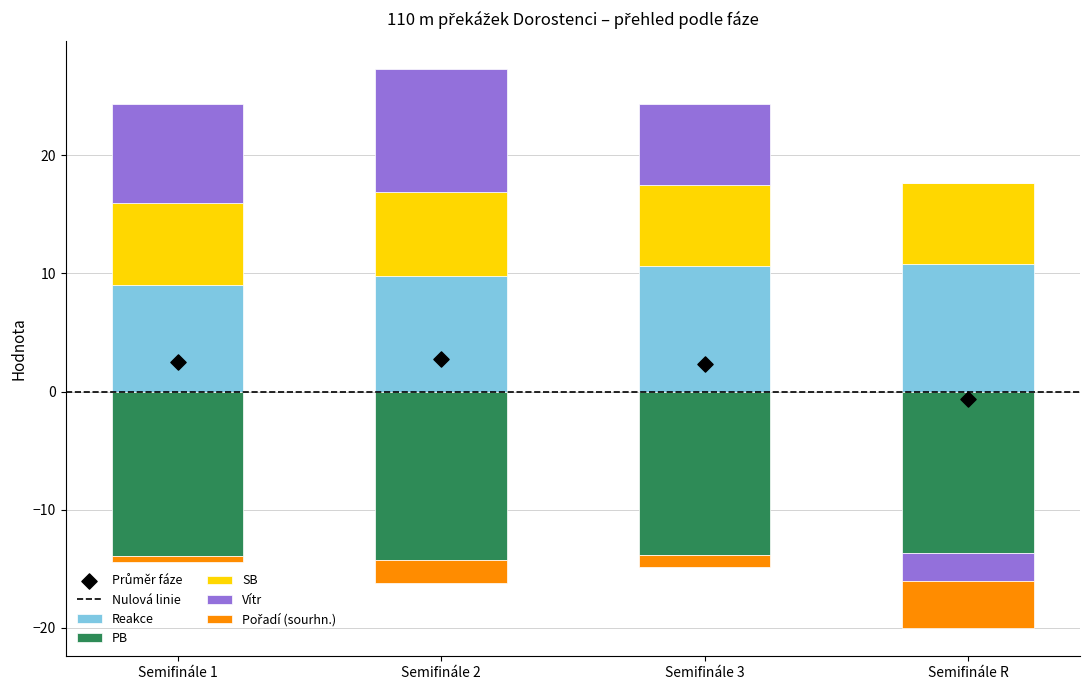

At which category is the sum across all series the highest?

Semifinále 2